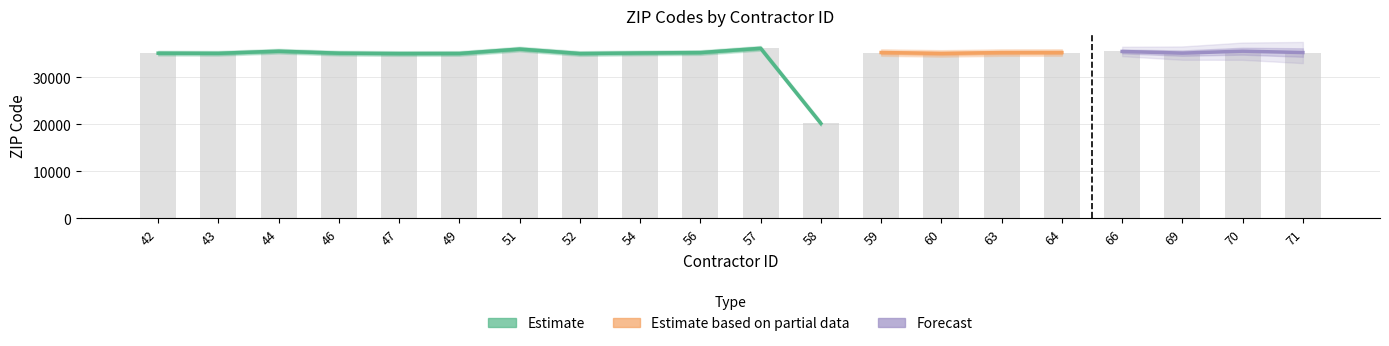

True or false: the data shows 9565 at 63.

False